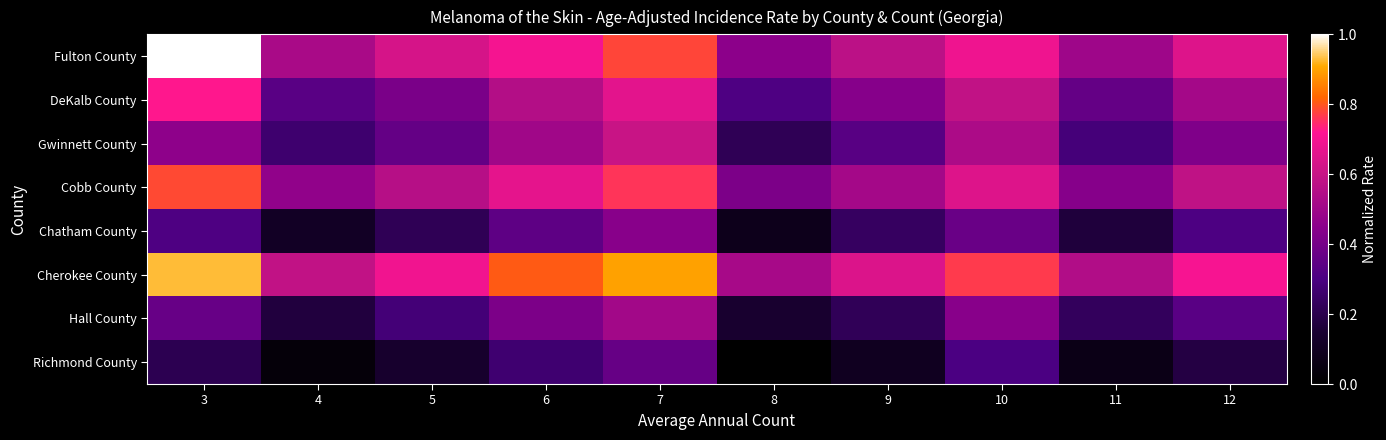

Between 7 and 8, which is larger?

7